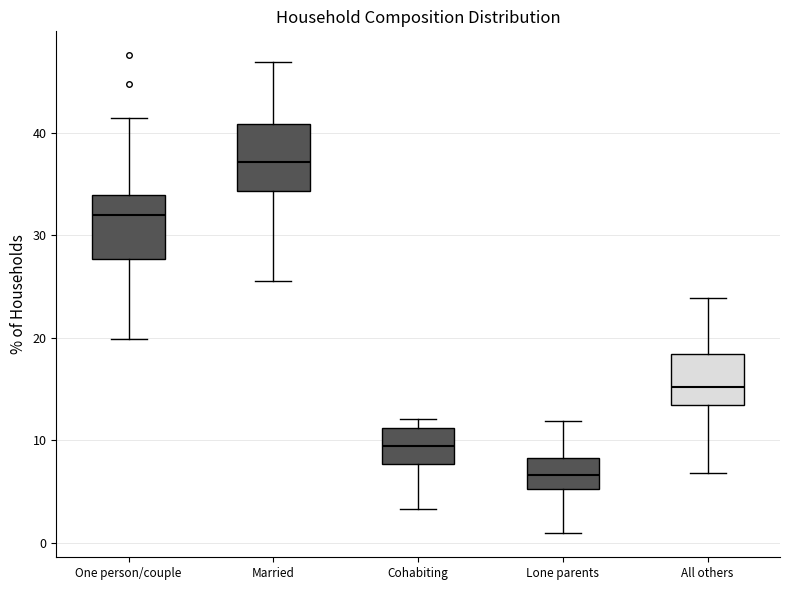

Where does the lower whisker of the box for One person/couple end on the y-axis? The values are not printed on the chart, so give them approximately, as read against the axis.

20